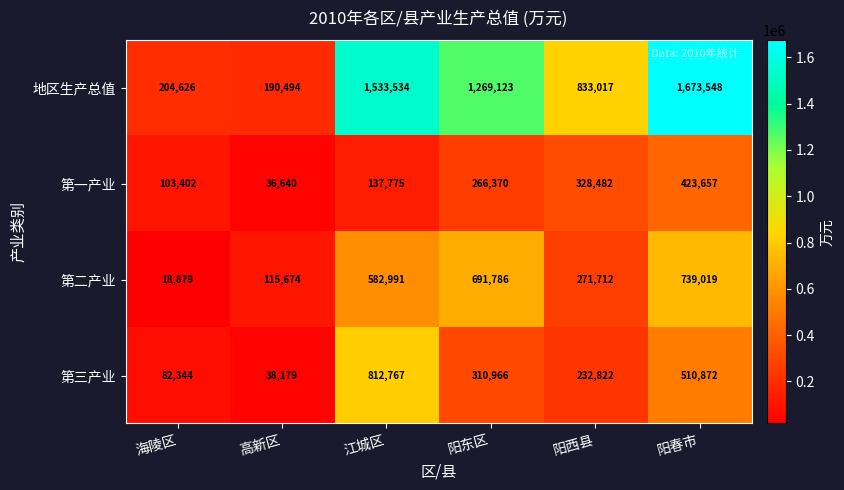

Which series has the largest total across all categories?

地区生产总值